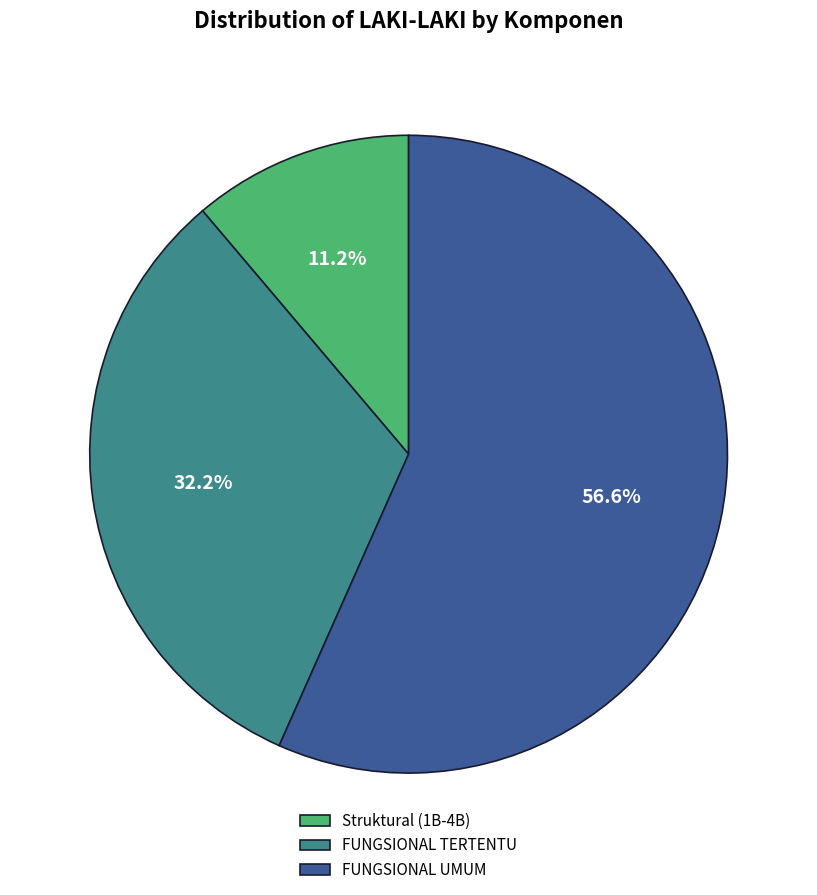

To the nearest percent, what percentage of the pie is FUNGSIONAL TERTENTU?

32%